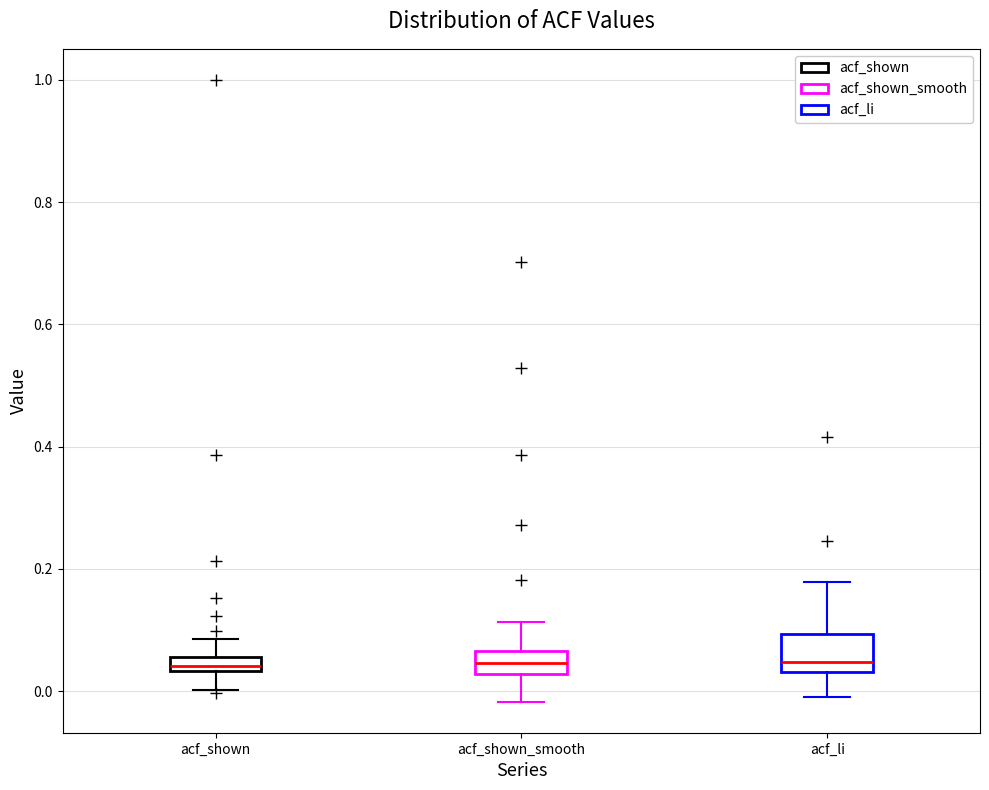

Comparing the boxes themselves (not the whiskers), which one is the tallest?

acf_li